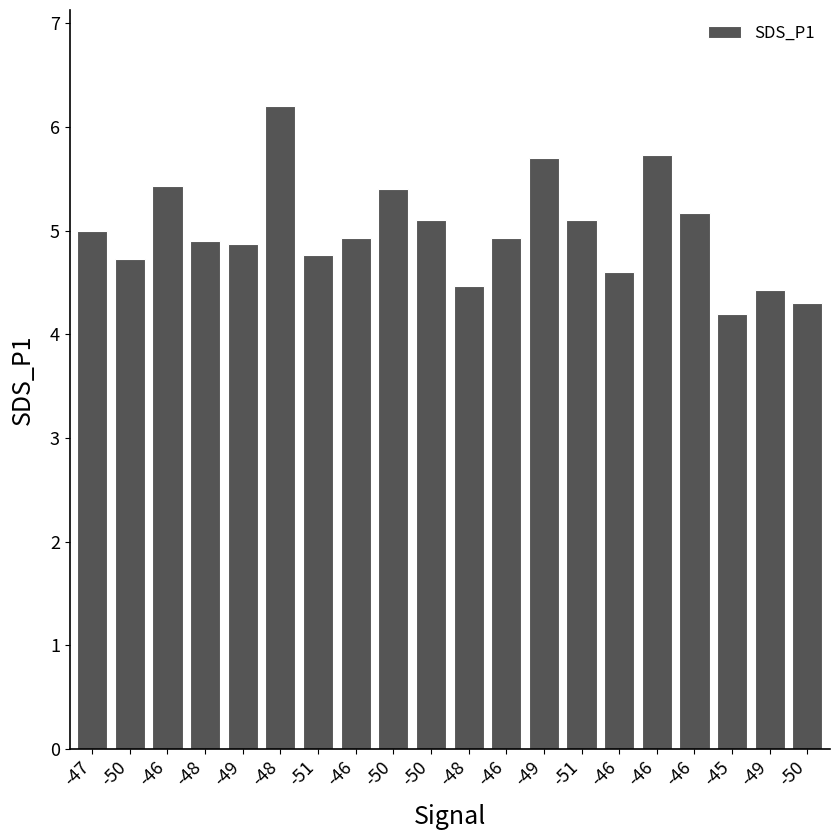

What is the difference between the maximum and minimum values?

2.0